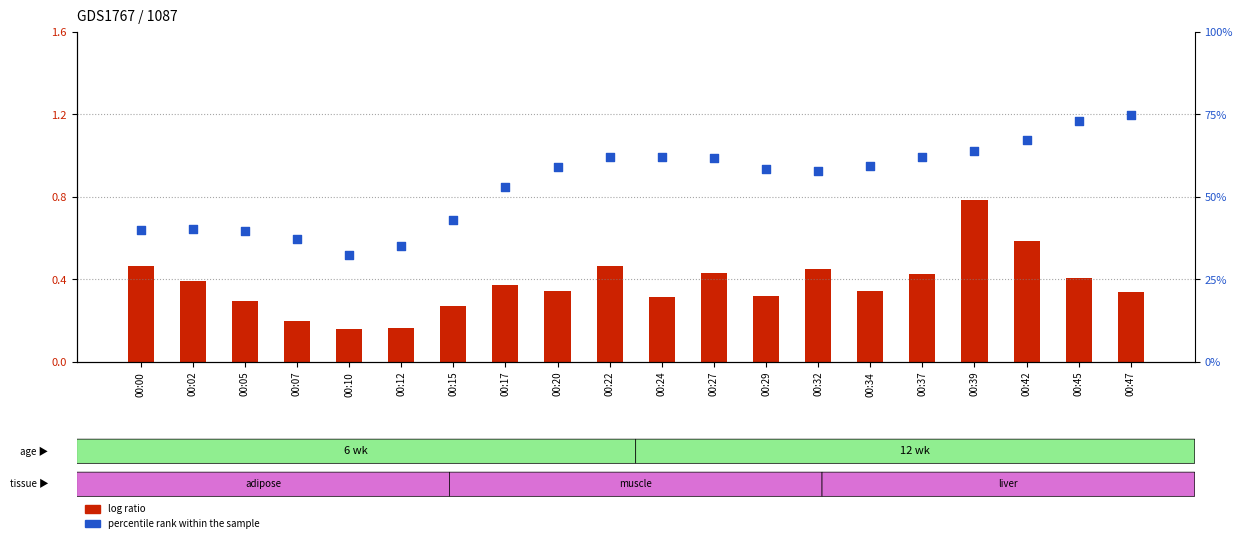

At how many categories does at least one series exceed 42?

14